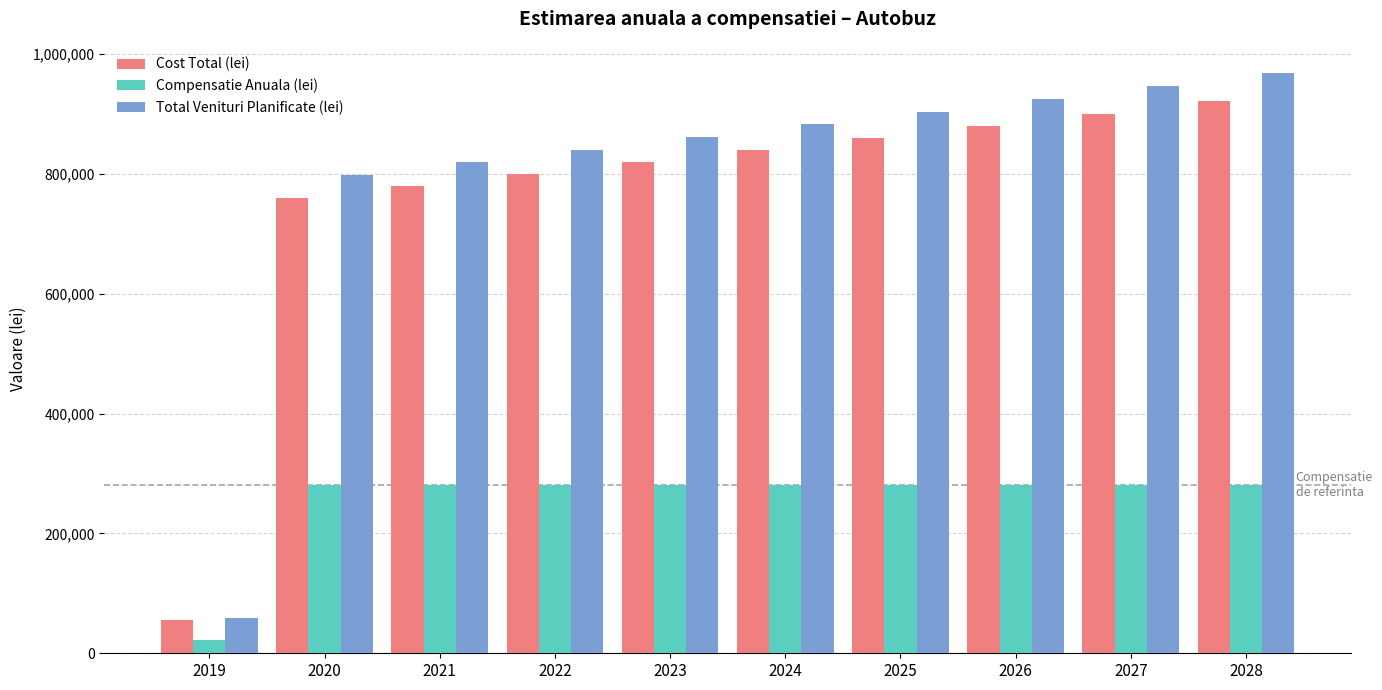

Which series has the largest range (max minus min)?

Total Venituri Planificate (lei)